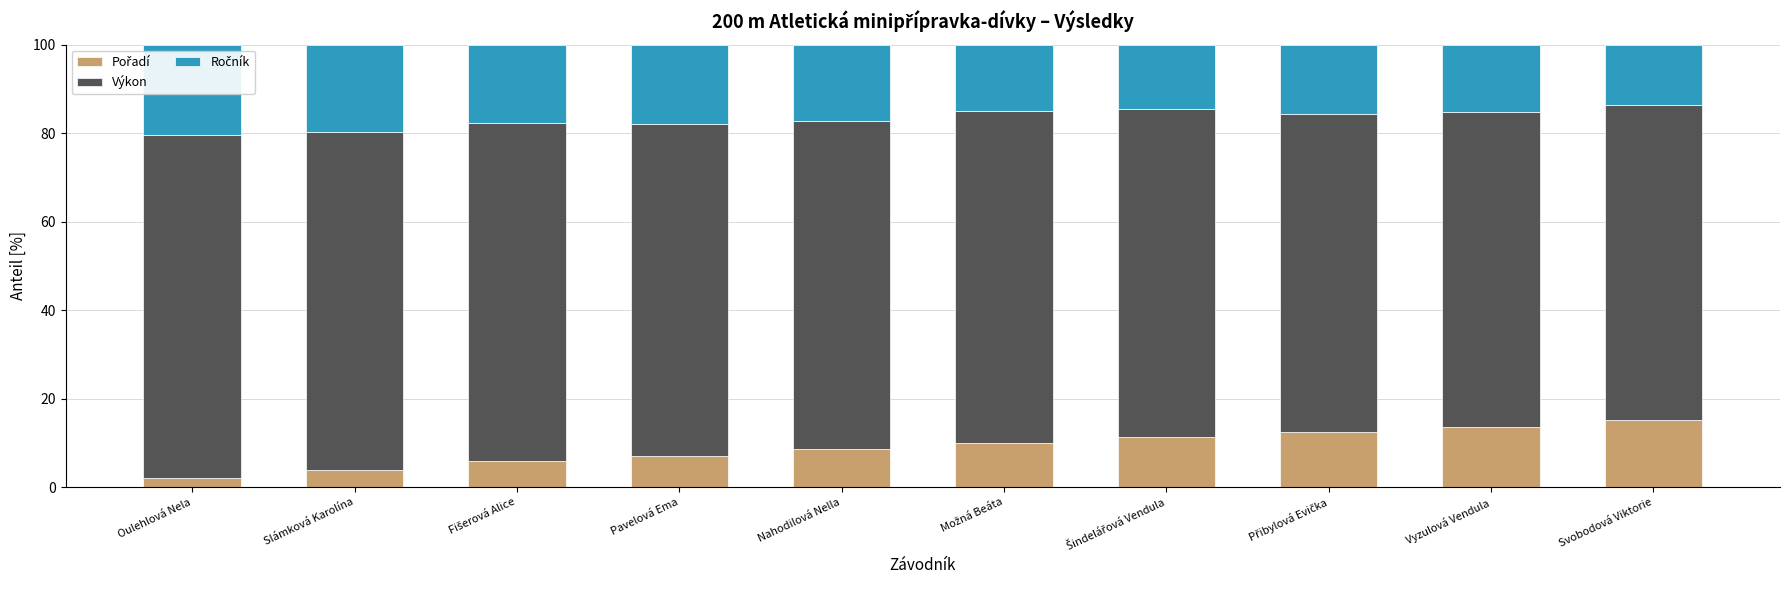

What is the total value across all series at Slámková Karolína?

100.0